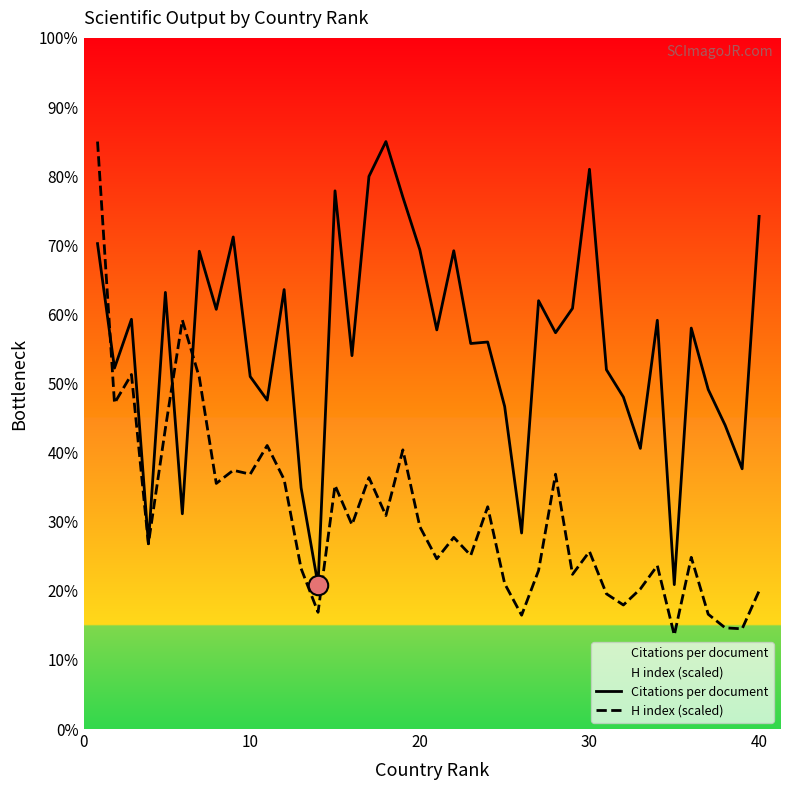

True or false: Citations per document has a value of 45.0 at 20.

False